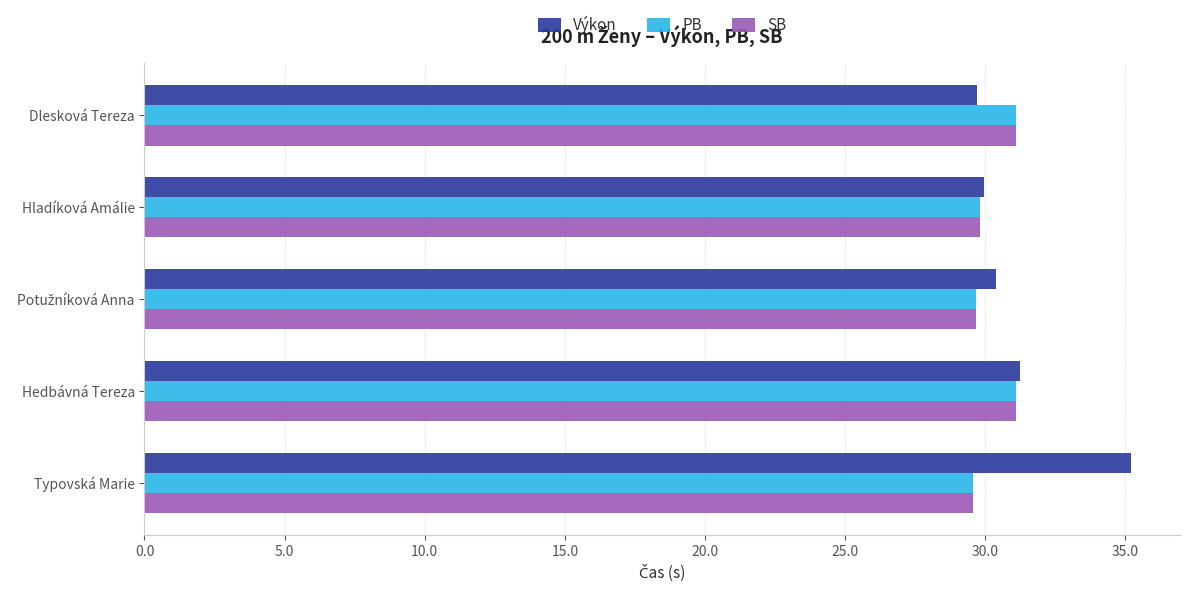

Which series changed the most between Hladíková Amálie and Typovská Marie?

Výkon